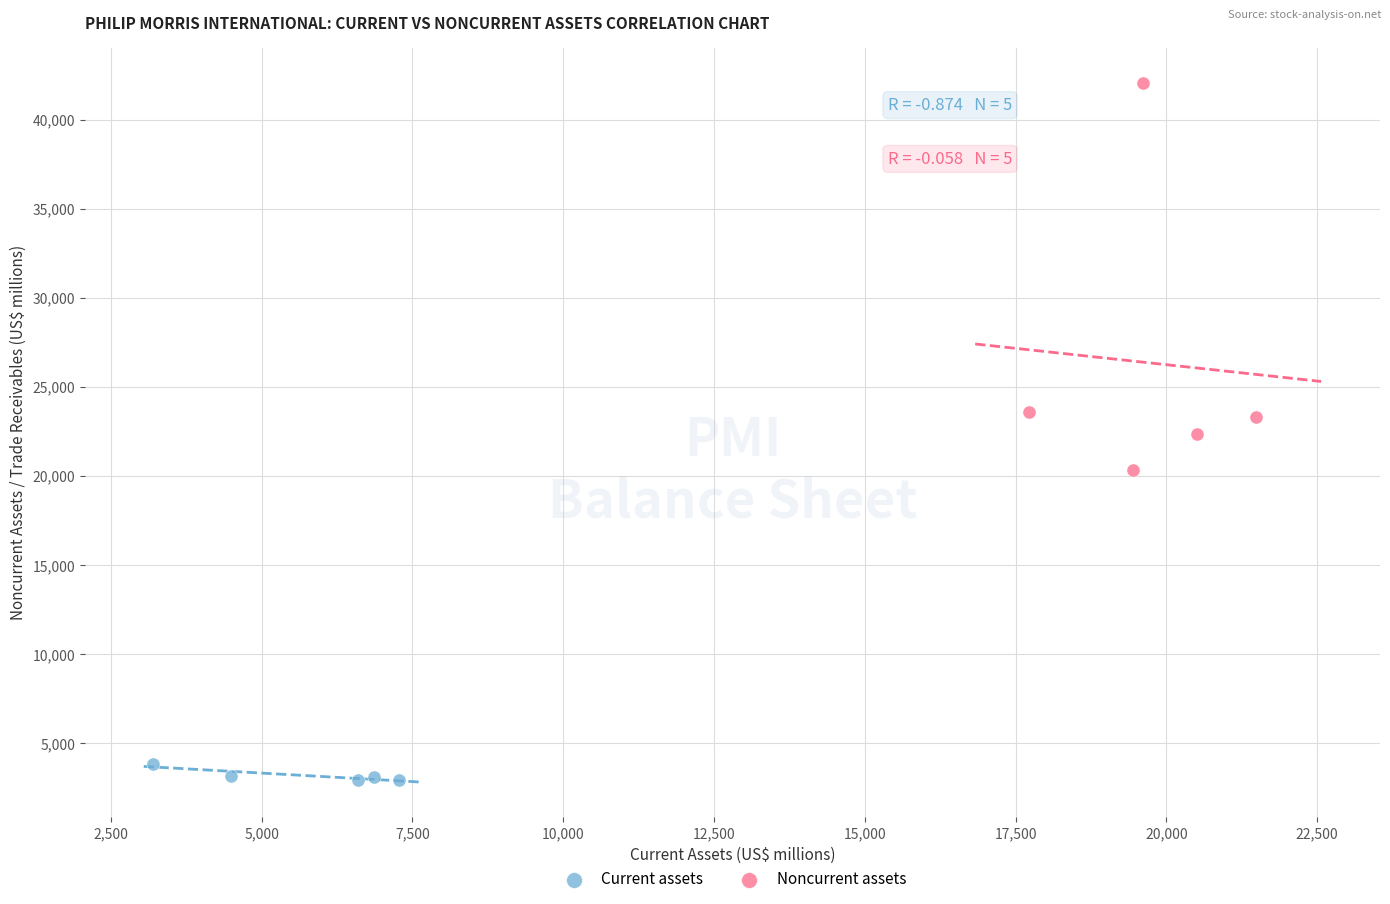

Which series reaches the maximum Y coordinate?

Noncurrent assets